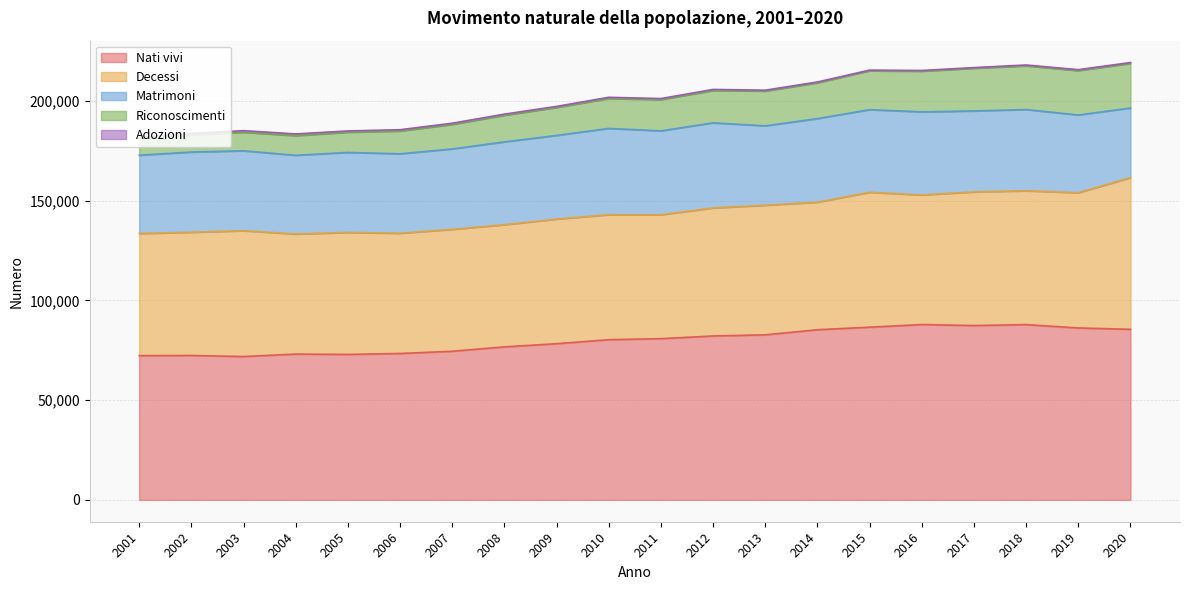

What is the total value across all series at 2015?

215419